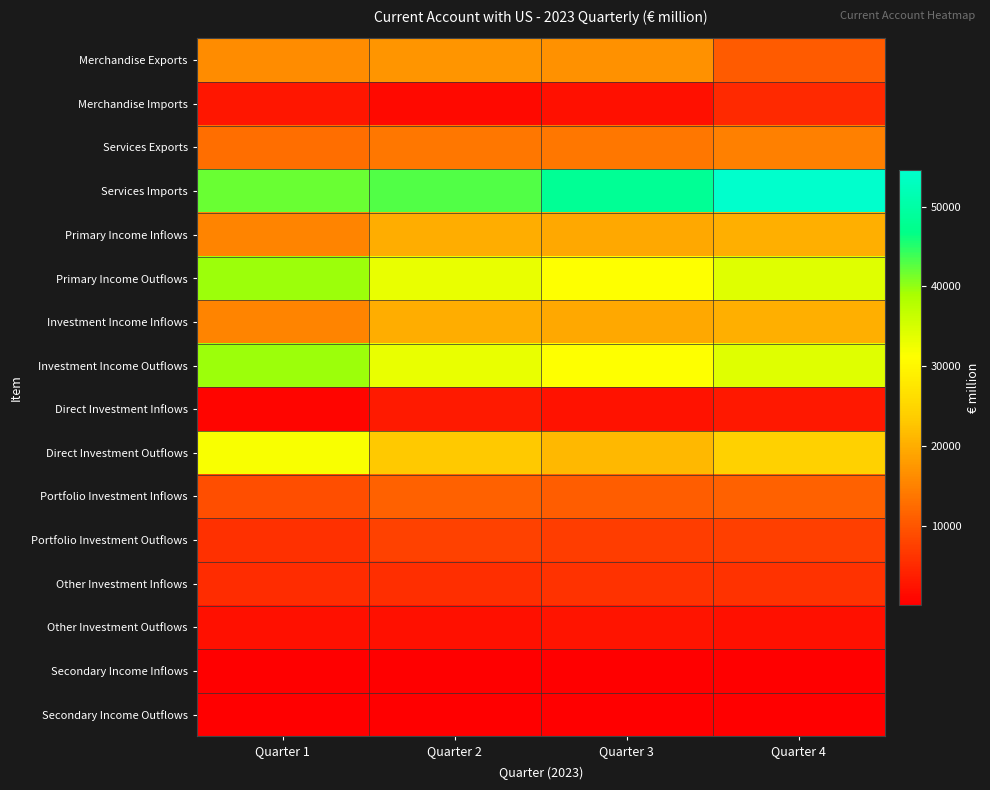

What is the total value across all series at Quarter 4?

248929